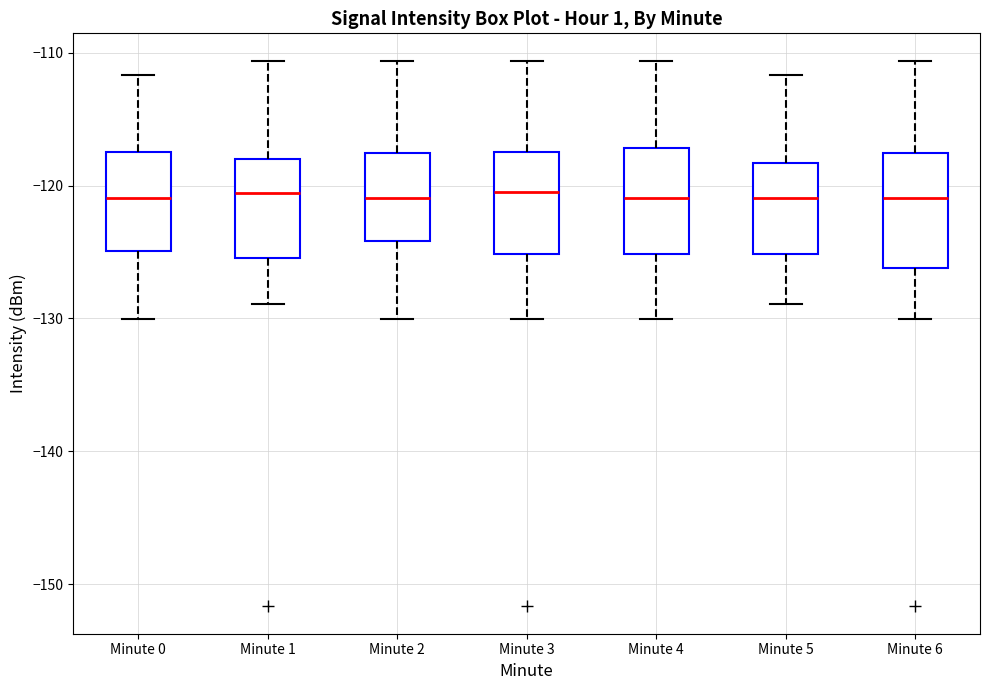

Where does the lower whisker of the box for Minute 6 end on the y-axis? The values are not printed on the chart, so give them approximately, as read against the axis.

-130